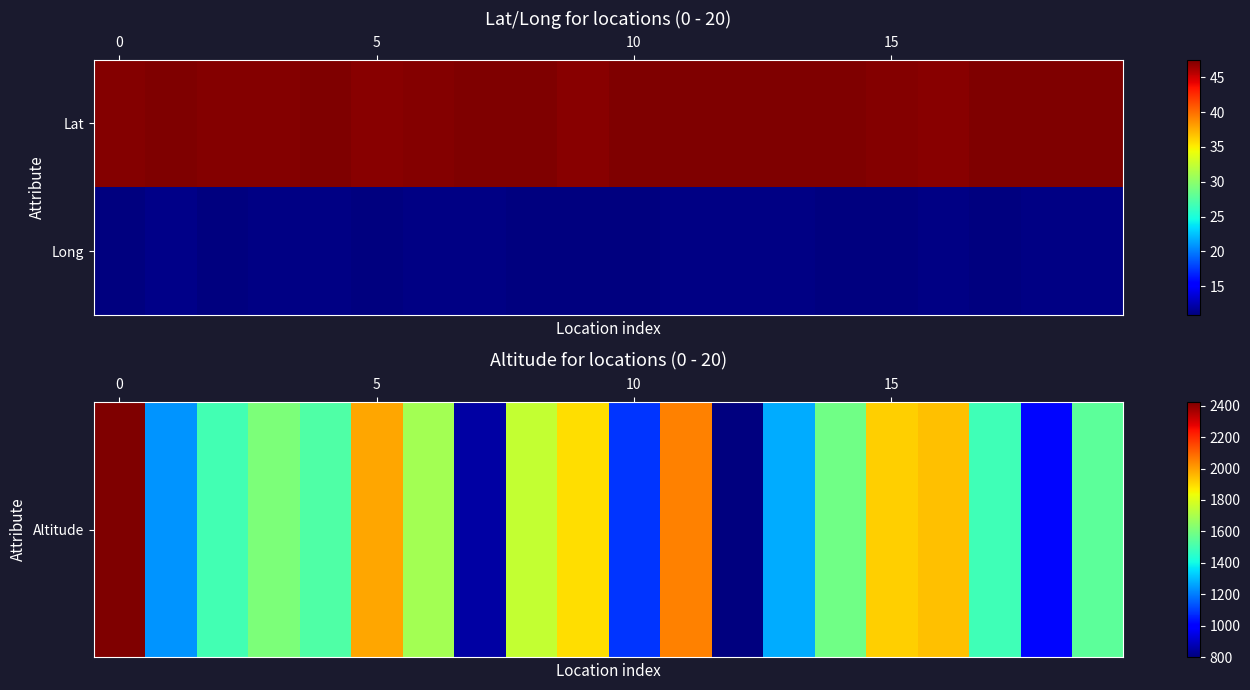

What is the smallest value displayed?

10.8